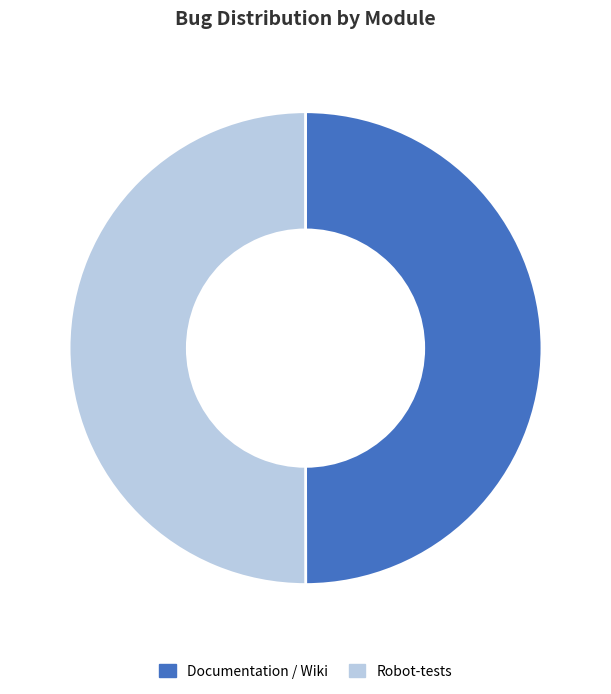

True or false: Robot-tests accounts for 50% of the total.

True